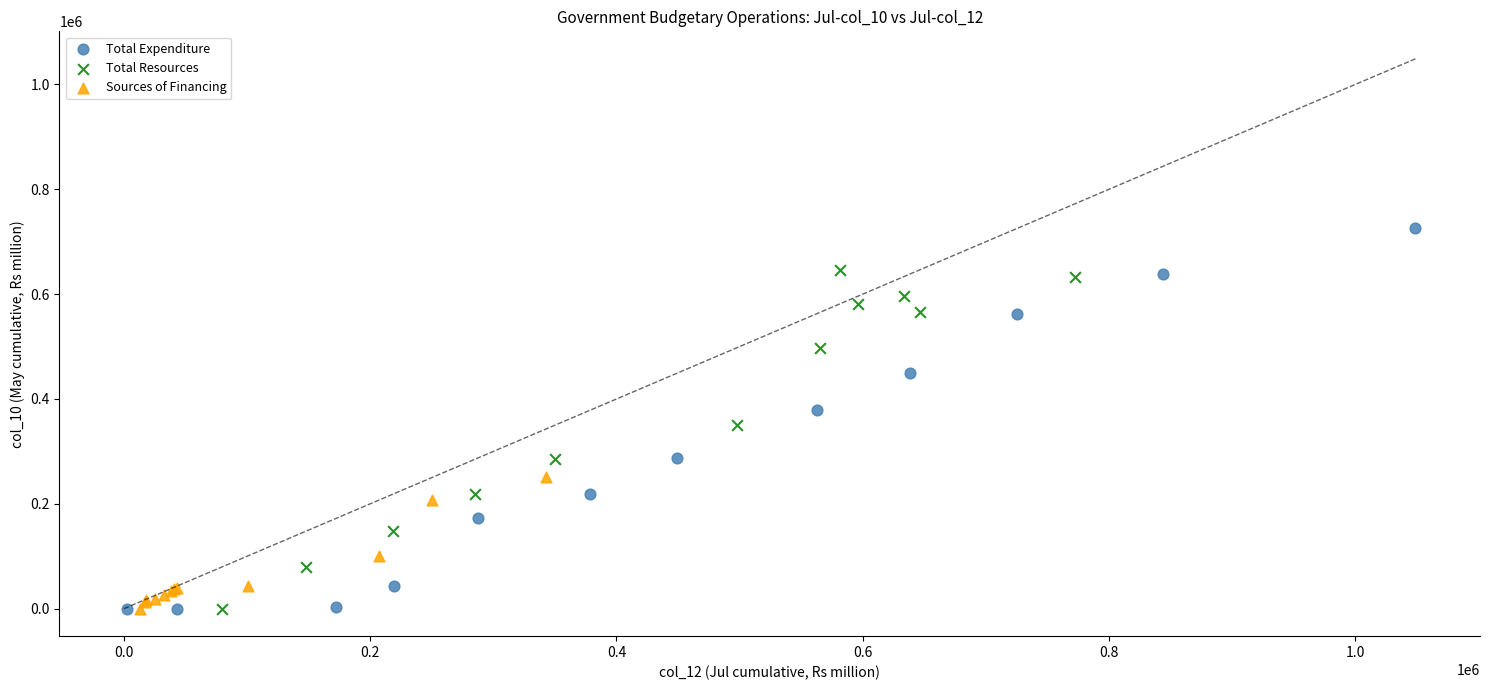

Which series contains the highest Y value?

Total Expenditure